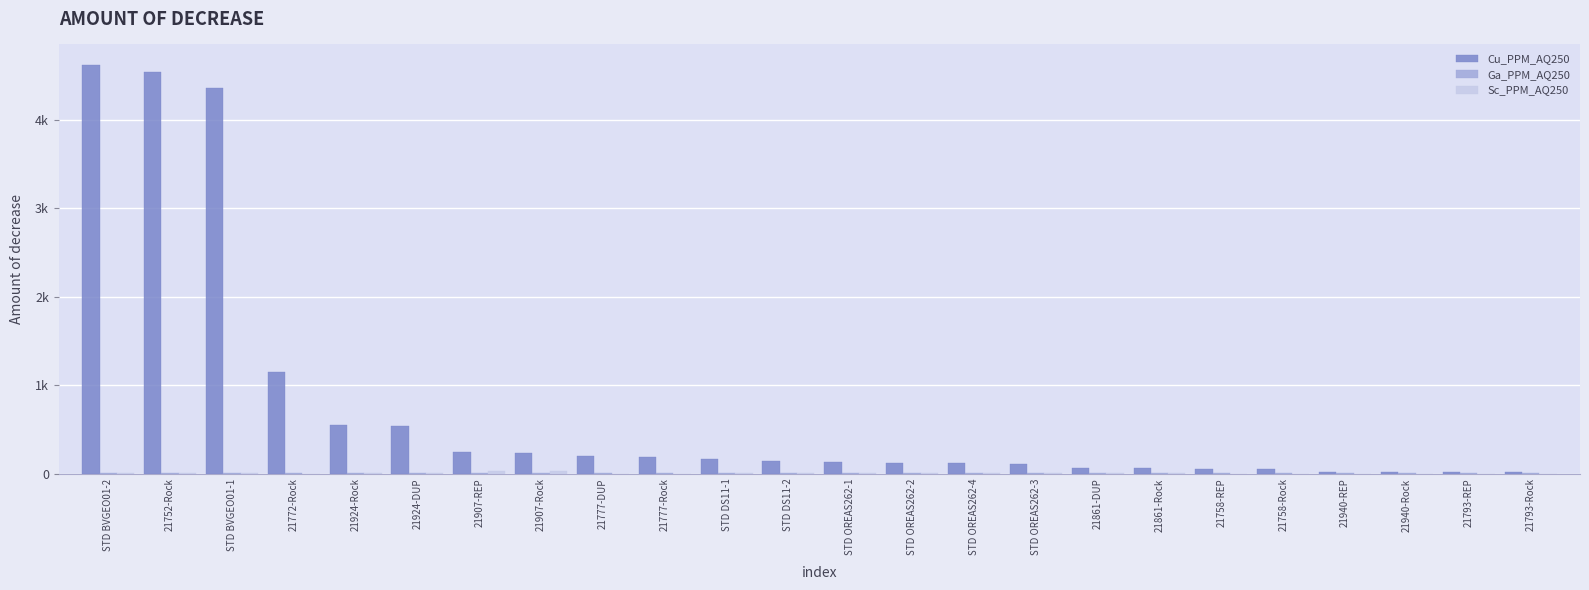

Which series has the largest range (max minus min)?

Cu_PPM_AQ250